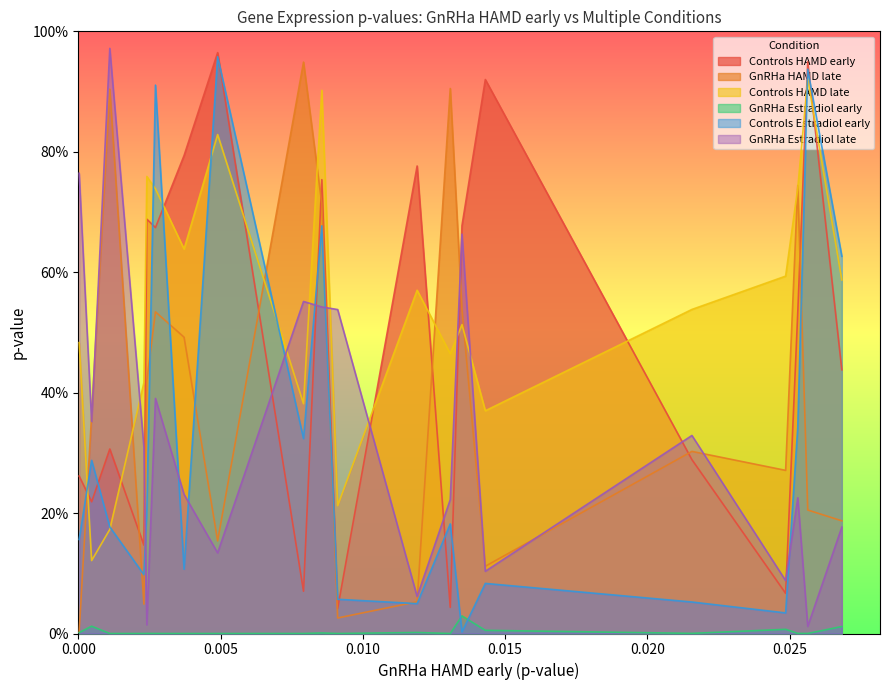

In GnRHa HAMD late, how many points are lower than both neighbors (excluding endpoints)?

5